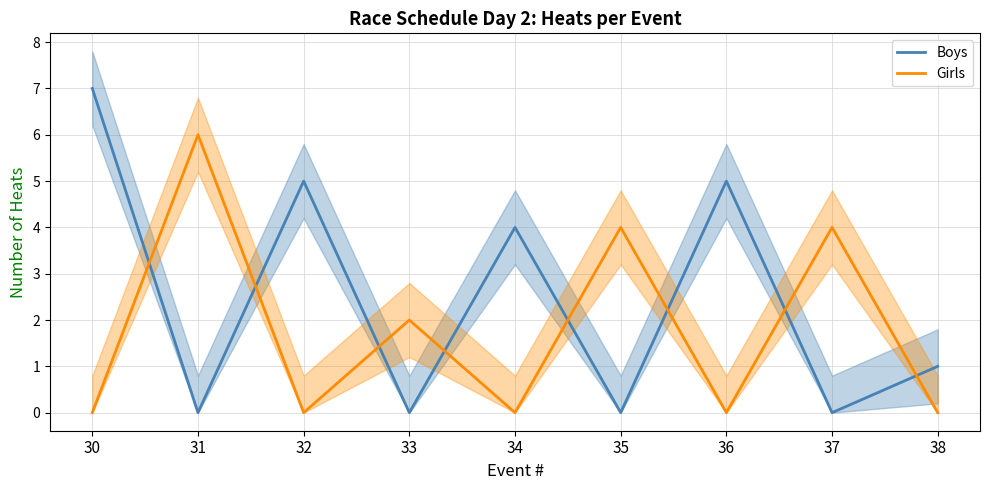

At which category is the sum across all series the highest?

30